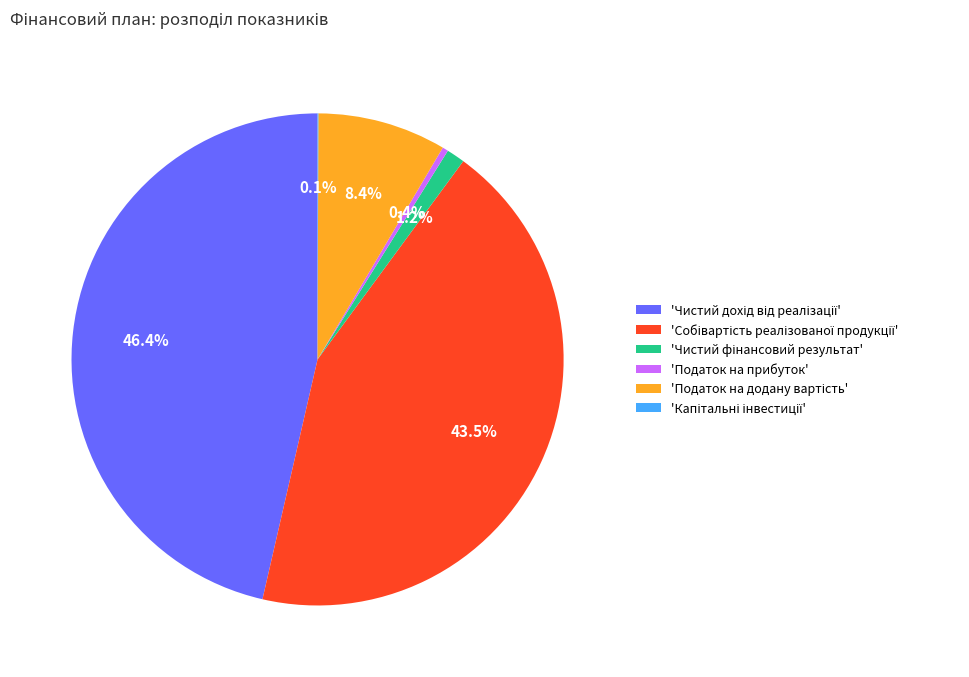

Is there a majority slice in this chart?

No